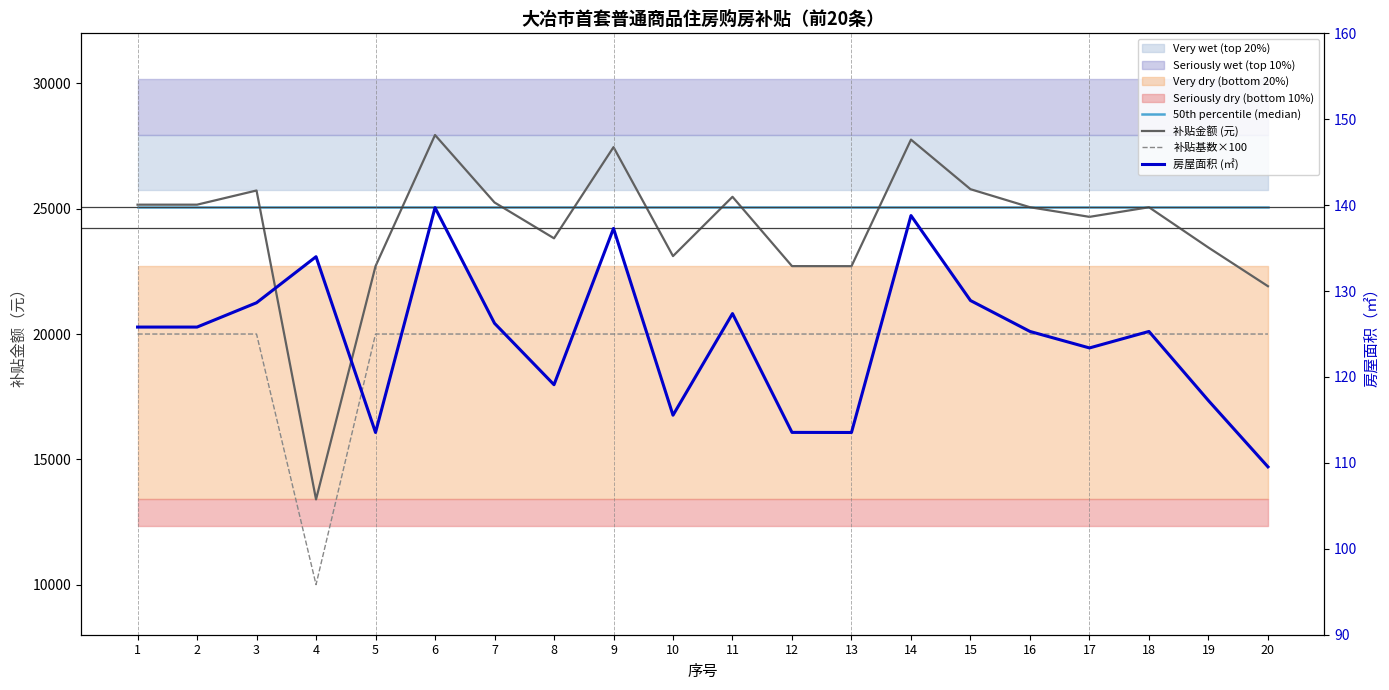

What is the difference between the maximum and minimum values in the 补贴基数×100 series?

10000.0